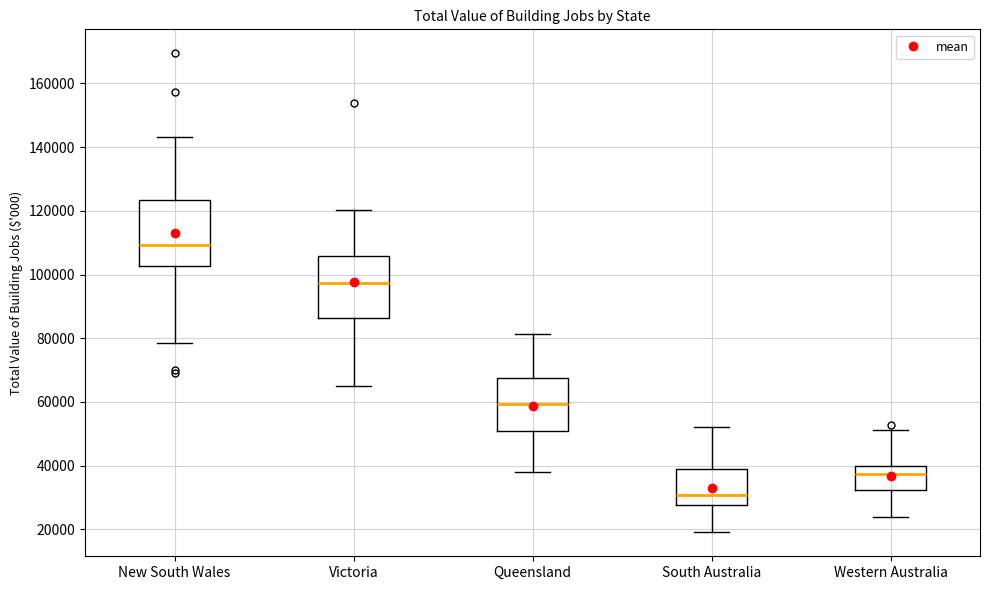

Which box has the lowest median line?

South Australia